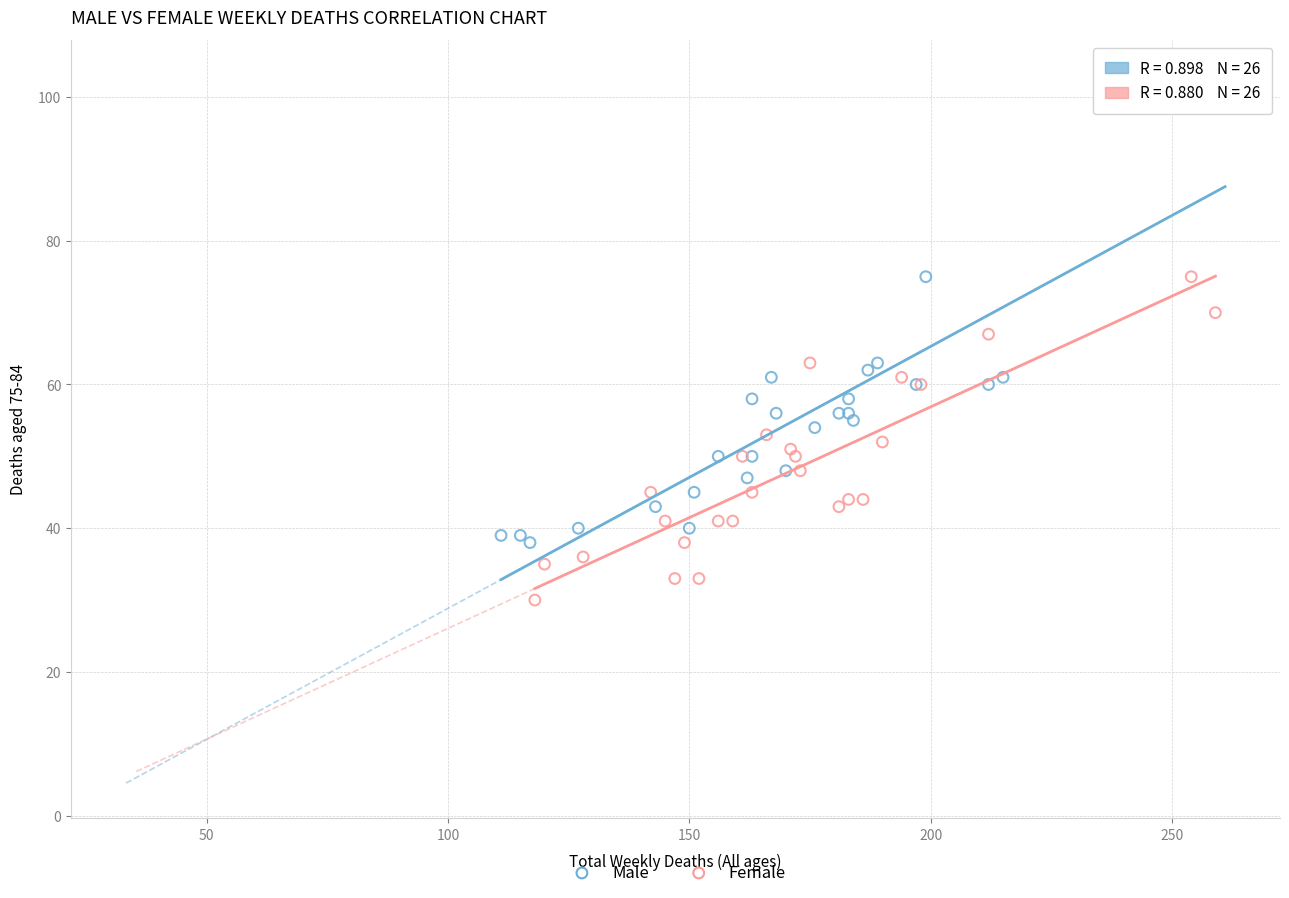

Which series has the widest spread of Y values?

Male